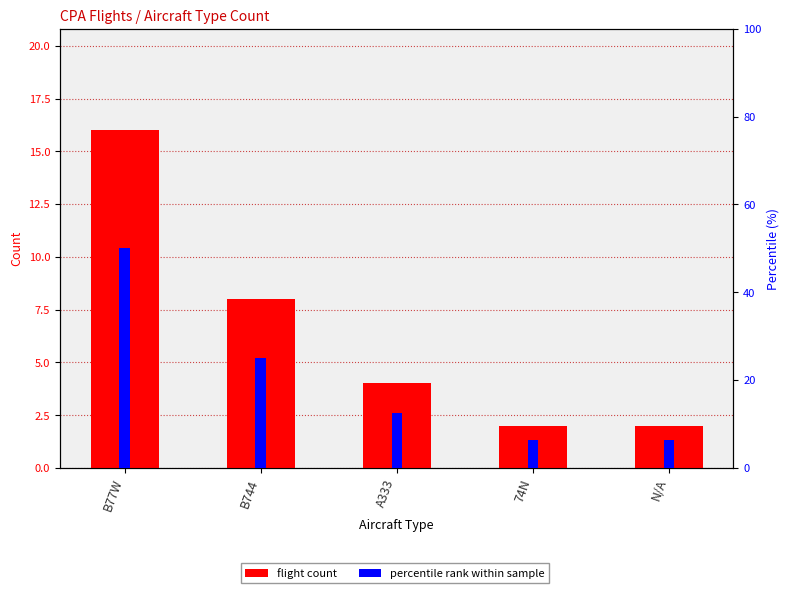

Reading left to right, extract all data points from this chart.

flight count: B77W=16.0	B744=8.0	A333=4.0	74N=2.0	N/A=2.0
percentile rank within sample: B77W=50.0	B744=25.0	A333=12.5	74N=6.2	N/A=6.2